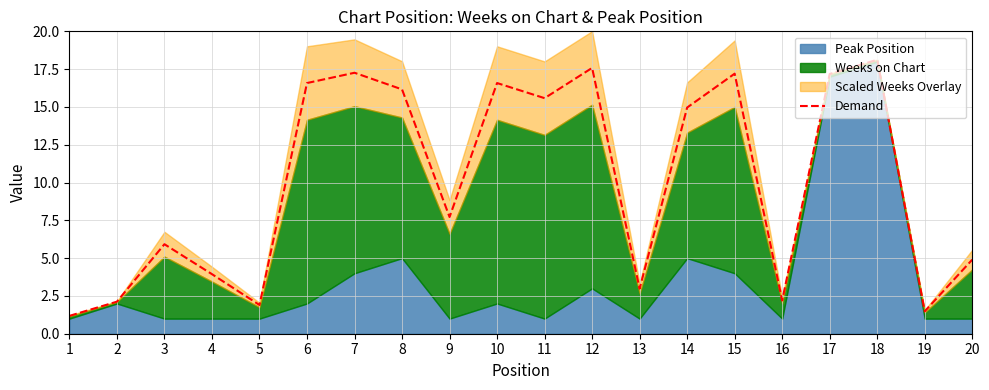

How many values are below 14?

10